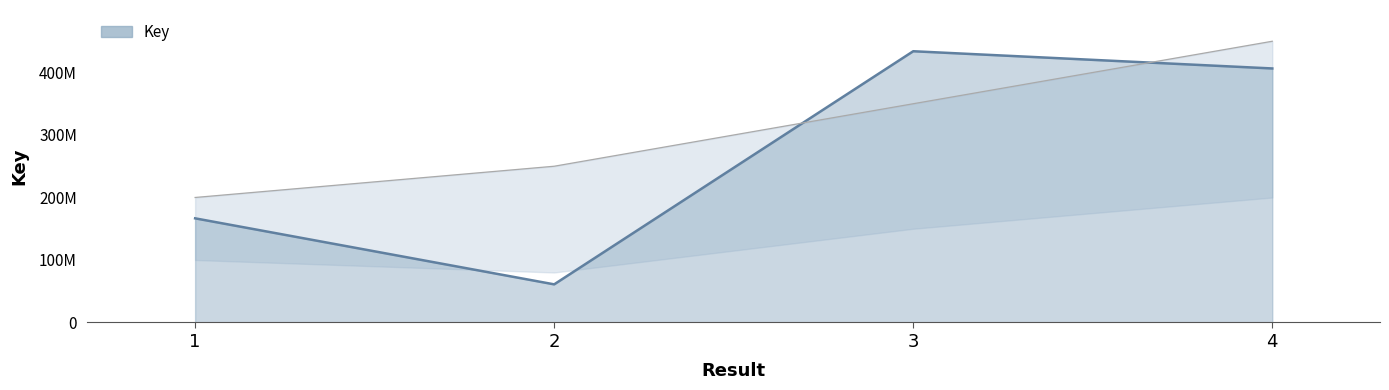

True or false: the data shows 406458215 at 4.

True